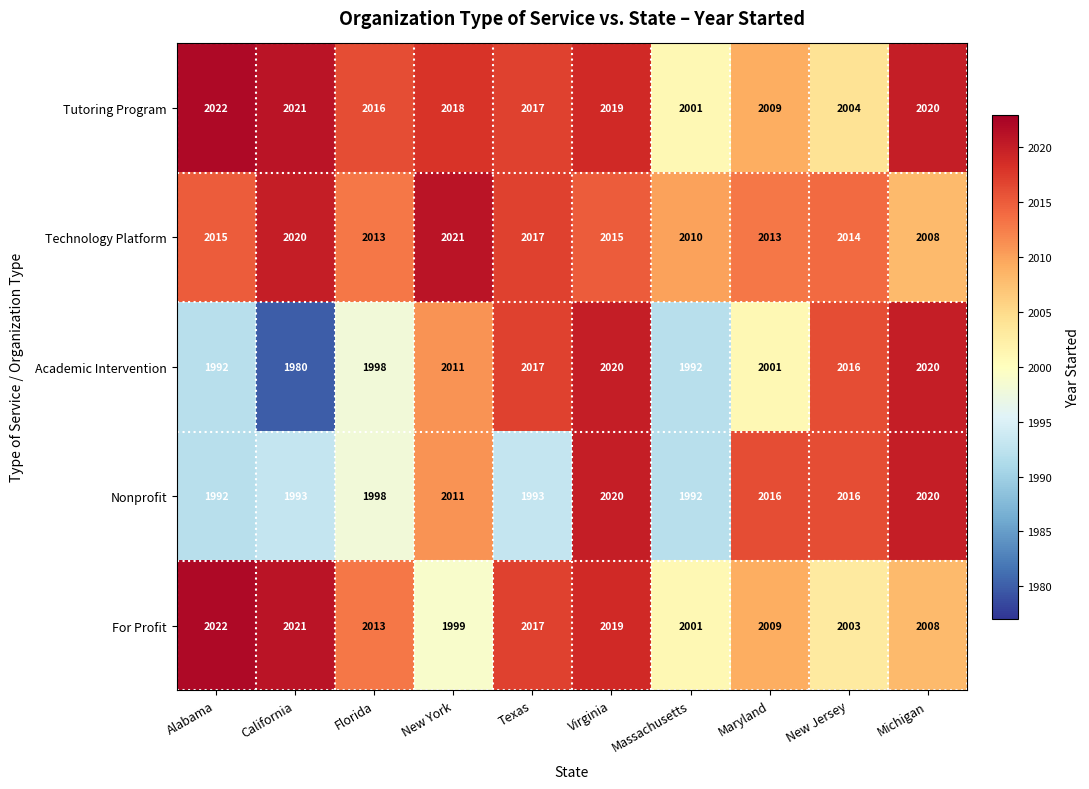

The value of Tutoring Program at New York is 1131. True or false?

False